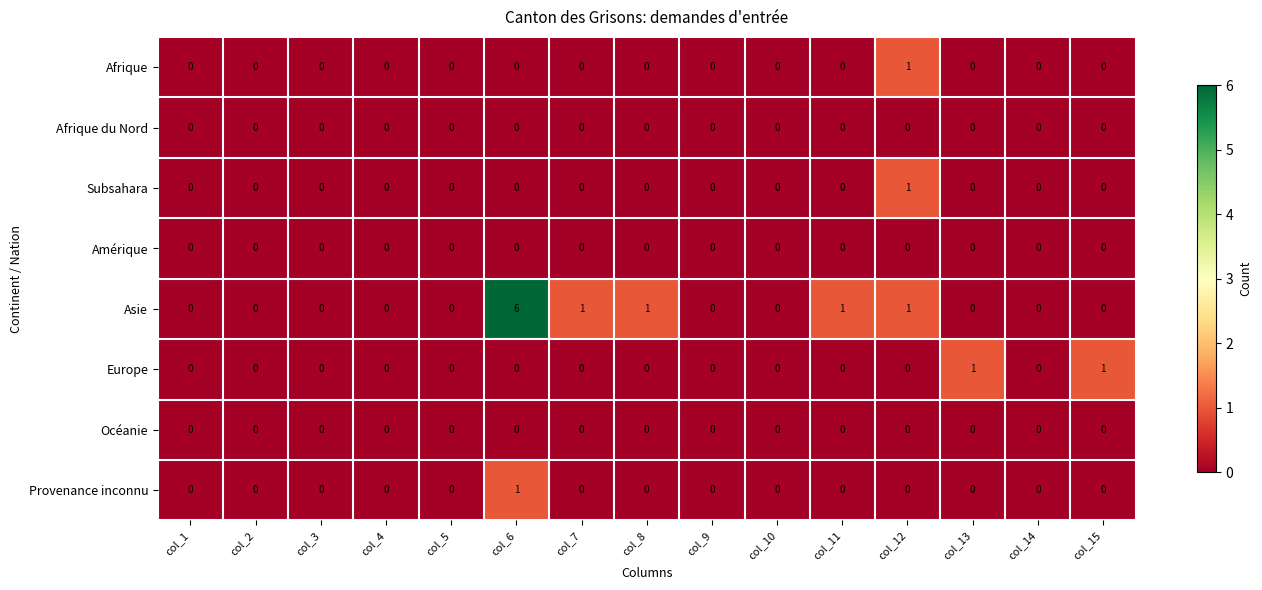

How many categories are shown in the chart?

15